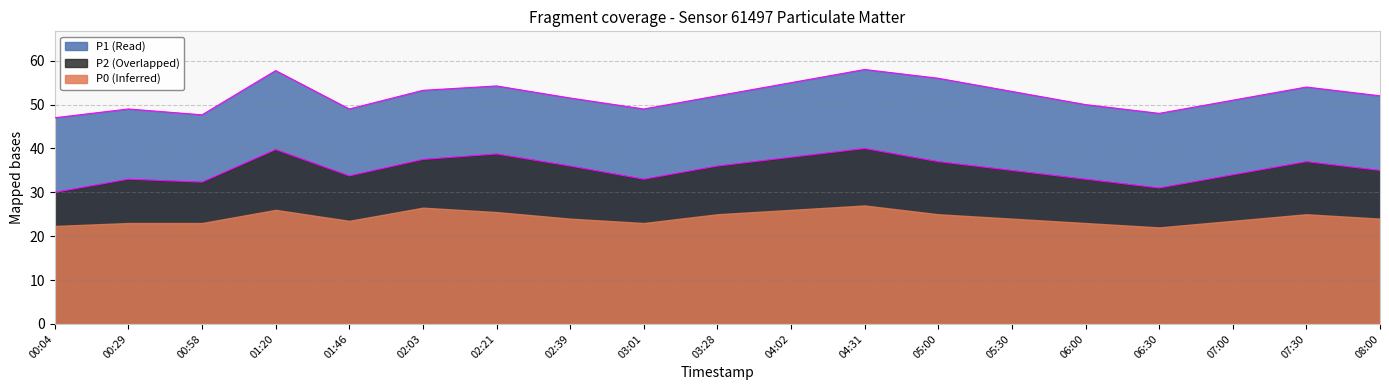

True or false: P1 edge and P2 edge intersect in this chart.

False